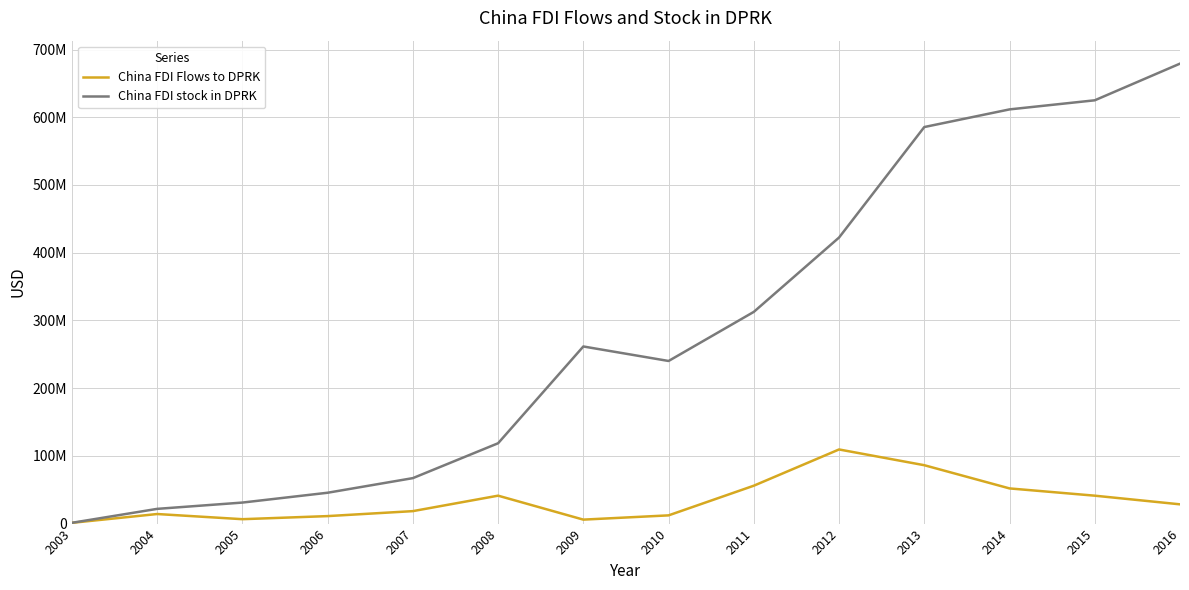

Between 2003 and 2008, which series saw the biggest shift?

China FDI stock in DPRK